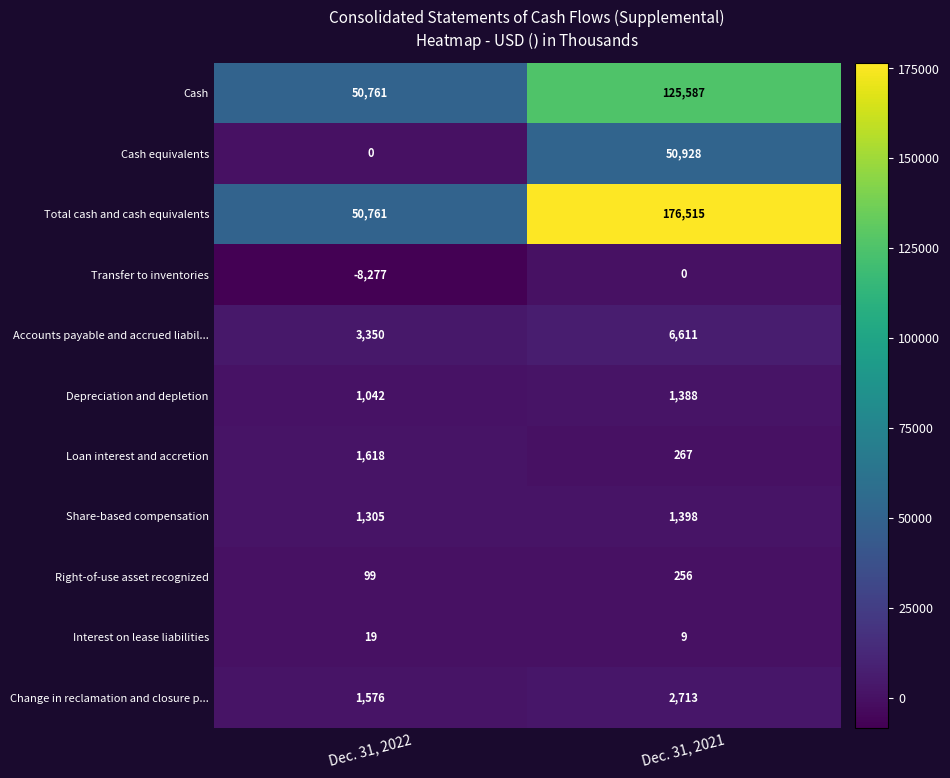

Reading right to left, extract all data points from this chart.

Cash: Dec. 31, 2021=125587	Dec. 31, 2022=50761
Cash equivalents: Dec. 31, 2021=50928	Dec. 31, 2022=0
Total cash and cash equivalents: Dec. 31, 2021=176515	Dec. 31, 2022=50761
Transfer to inventories: Dec. 31, 2021=0	Dec. 31, 2022=-8277
Accounts payable and accrued liabil...: Dec. 31, 2021=6611	Dec. 31, 2022=3350
Depreciation and depletion: Dec. 31, 2021=1388	Dec. 31, 2022=1042
Loan interest and accretion: Dec. 31, 2021=267	Dec. 31, 2022=1618
Share-based compensation: Dec. 31, 2021=1398	Dec. 31, 2022=1305
Right-of-use asset recognized: Dec. 31, 2021=256	Dec. 31, 2022=99
Interest on lease liabilities: Dec. 31, 2021=9	Dec. 31, 2022=19
Change in reclamation and closure p...: Dec. 31, 2021=2713	Dec. 31, 2022=1576